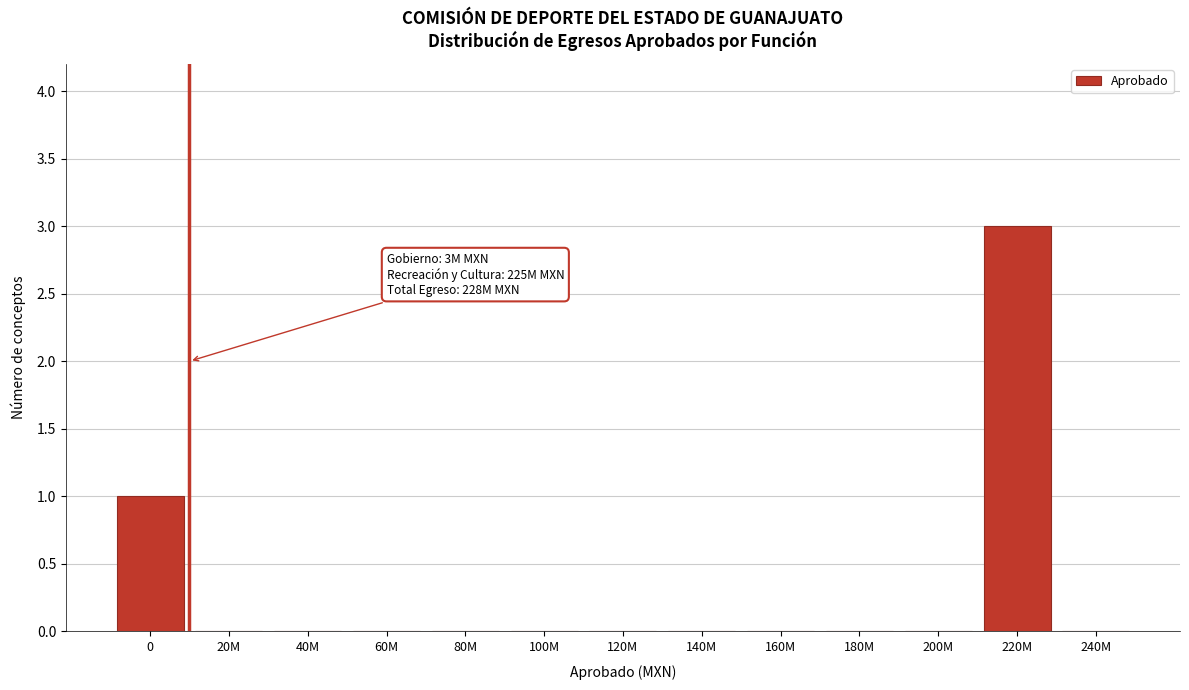

Reading left to right, transcribe all the data shown in this chart.

0=1	20M=0	40M=0	60M=0	80M=0	100M=0	120M=0	140M=0	160M=0	180M=0	200M=0	220M=3	240M=0